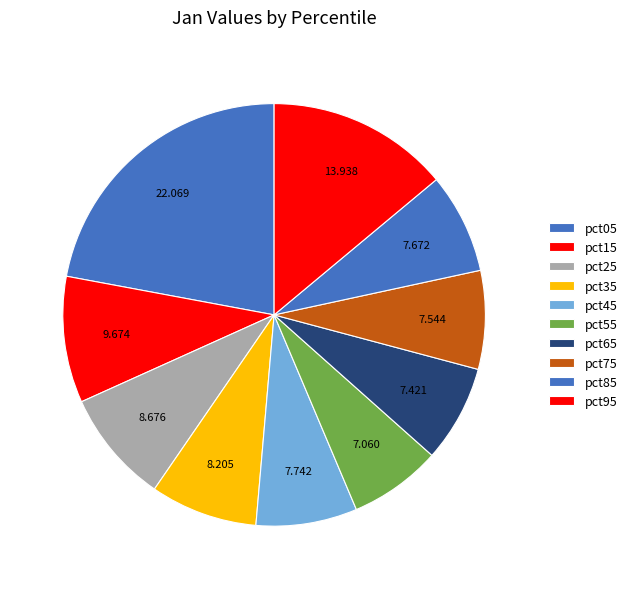

Is it true that pct35 is 22% of the pie?

False